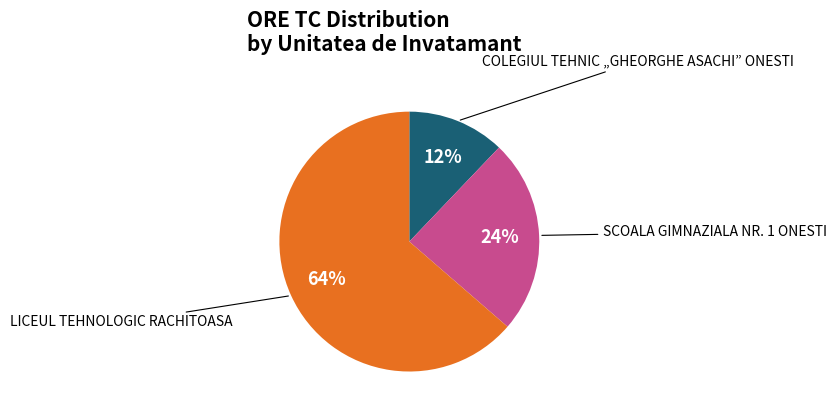

To the nearest percent, what is the difference between the largest and smallest slice percentages?

52%